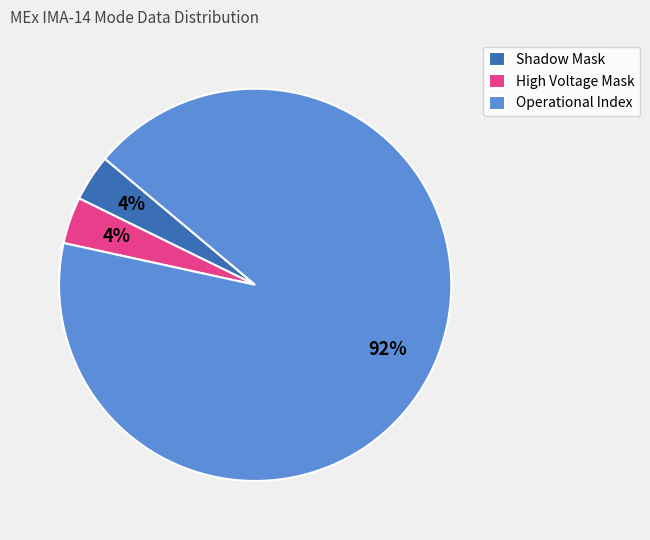

Combined, do Shadow Mask and Operational Index account for over 50%?

Yes